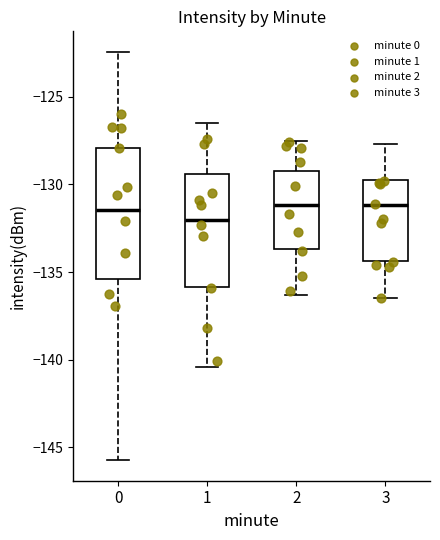

Which box has the lowest median line?

1